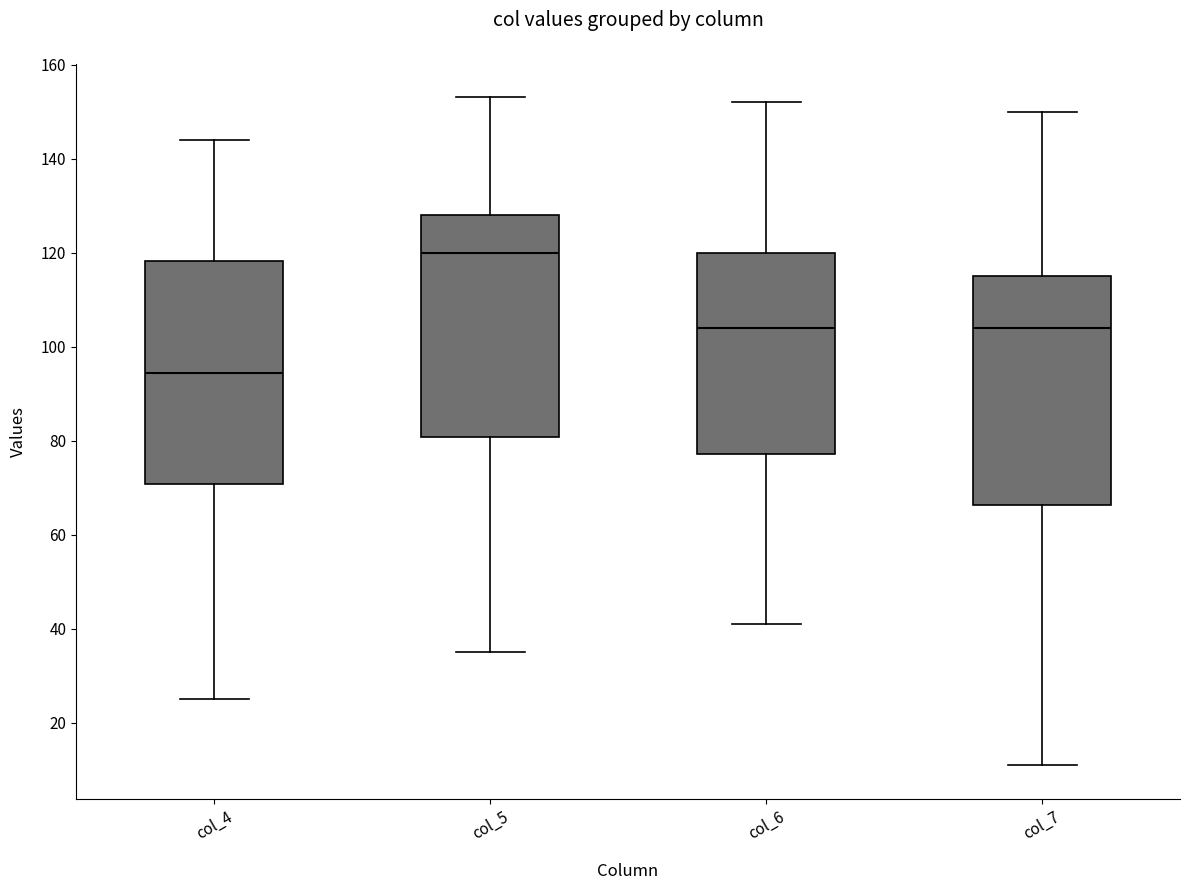

Reading left to right, transcribe this box plot: for each box, give where its median line is, the range the box spans, and where its two whiskers end, as read against the y-axis. The values are not printed on the chart, so give them approximately, as read against the axis.

col_4: median 94, box 70 to 118, whiskers 26 to 144
col_5: median 120, box 80 to 128, whiskers 36 to 154
col_6: median 104, box 78 to 120, whiskers 42 to 152
col_7: median 104, box 66 to 116, whiskers 12 to 150